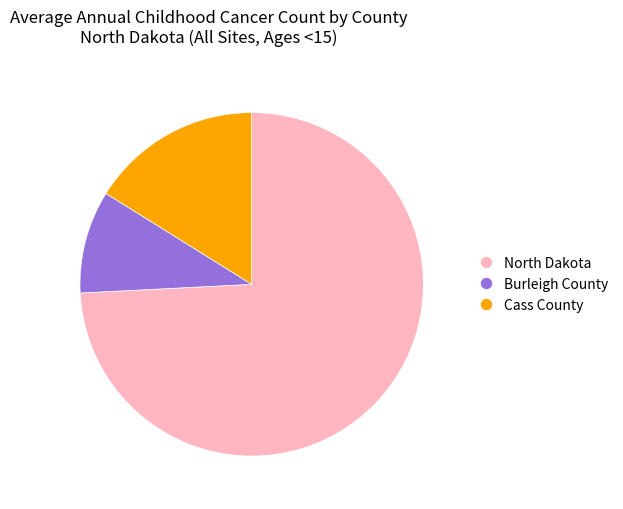

Is Cass County the majority of the pie?

No